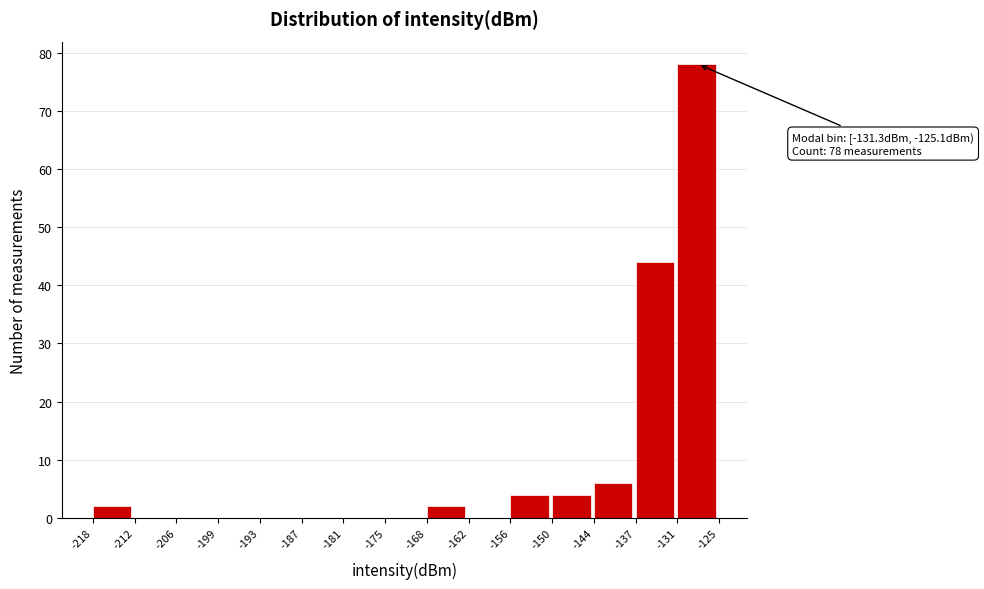

Over which range of the x-axis is the bar tallest?

-131 to -125